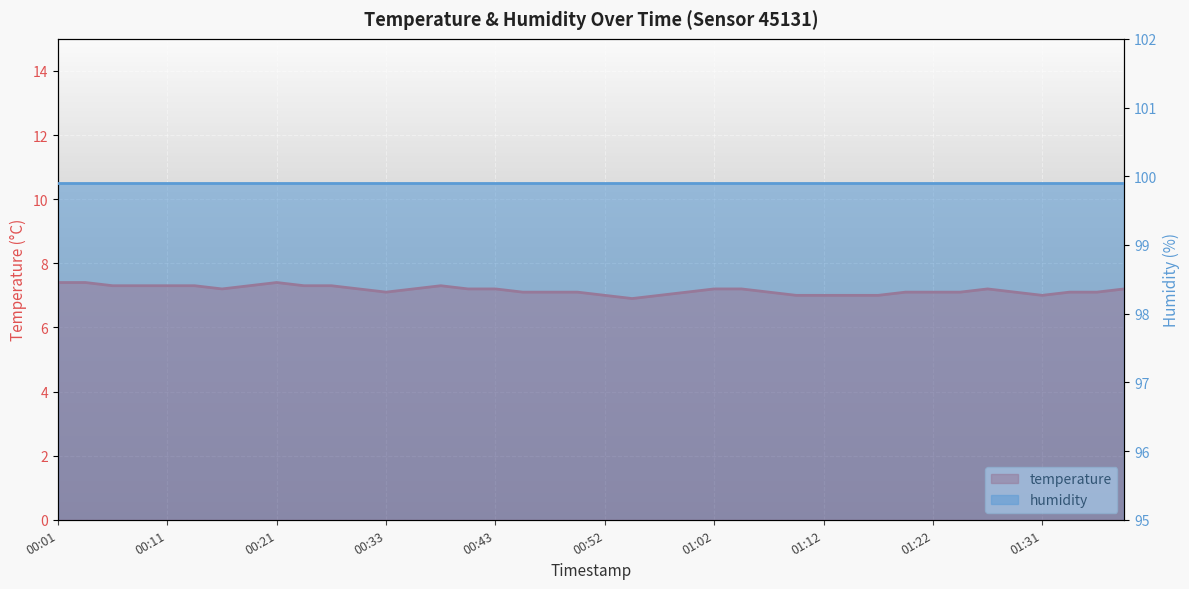

Does the chart display data point markers on the line(s)?

No